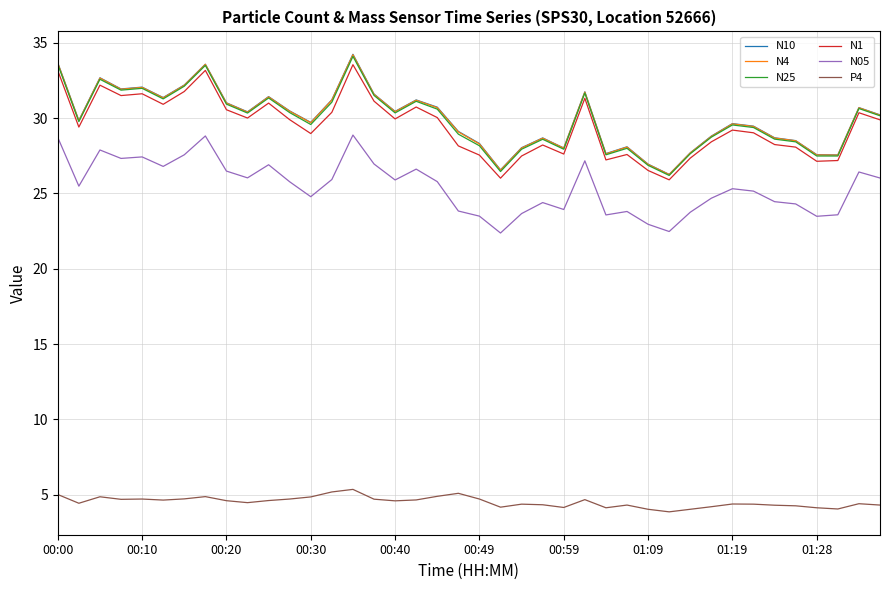

True or false: N4 and N05 cross at least once.

False